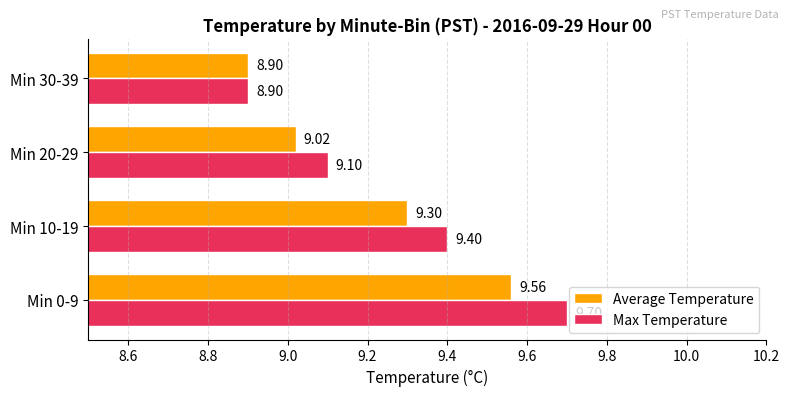

What is the total value across all series at Min 30-39?

17.8